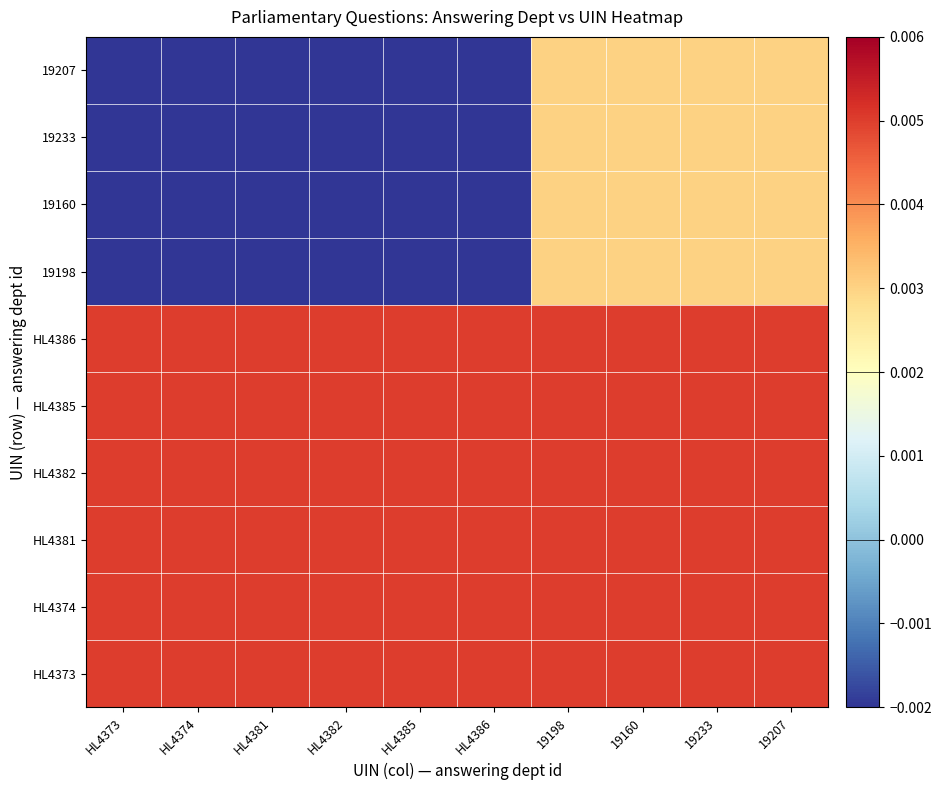

Reading right to left, what are all the values shown in this chart?

HL4373: 19207=0.0	19233=0.0	19160=0.0	19198=0.0	HL4386=0.0	HL4385=0.0	HL4382=0.0	HL4381=0.0	HL4374=0.0	HL4373=0.0
HL4374: 19207=0.0	19233=0.0	19160=0.0	19198=0.0	HL4386=0.0	HL4385=0.0	HL4382=0.0	HL4381=0.0	HL4374=0.0	HL4373=0.0
HL4381: 19207=0.0	19233=0.0	19160=0.0	19198=0.0	HL4386=0.0	HL4385=0.0	HL4382=0.0	HL4381=0.0	HL4374=0.0	HL4373=0.0
HL4382: 19207=0.0	19233=0.0	19160=0.0	19198=0.0	HL4386=0.0	HL4385=0.0	HL4382=0.0	HL4381=0.0	HL4374=0.0	HL4373=0.0
HL4385: 19207=0.0	19233=0.0	19160=0.0	19198=0.0	HL4386=0.0	HL4385=0.0	HL4382=0.0	HL4381=0.0	HL4374=0.0	HL4373=0.0
HL4386: 19207=0.0	19233=0.0	19160=0.0	19198=0.0	HL4386=0.0	HL4385=0.0	HL4382=0.0	HL4381=0.0	HL4374=0.0	HL4373=0.0
19198: 19207=0.0	19233=0.0	19160=0.0	19198=0.0	HL4386=-0.0	HL4385=-0.0	HL4382=-0.0	HL4381=-0.0	HL4374=-0.0	HL4373=-0.0
19160: 19207=0.0	19233=0.0	19160=0.0	19198=0.0	HL4386=-0.0	HL4385=-0.0	HL4382=-0.0	HL4381=-0.0	HL4374=-0.0	HL4373=-0.0
19233: 19207=0.0	19233=0.0	19160=0.0	19198=0.0	HL4386=-0.0	HL4385=-0.0	HL4382=-0.0	HL4381=-0.0	HL4374=-0.0	HL4373=-0.0
19207: 19207=0.0	19233=0.0	19160=0.0	19198=0.0	HL4386=-0.0	HL4385=-0.0	HL4382=-0.0	HL4381=-0.0	HL4374=-0.0	HL4373=-0.0